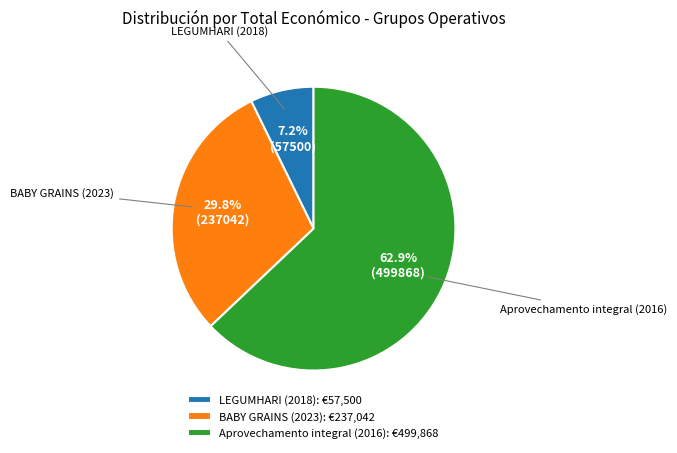

To the nearest percent, what is the difference between the largest and smallest slice percentages?

56%